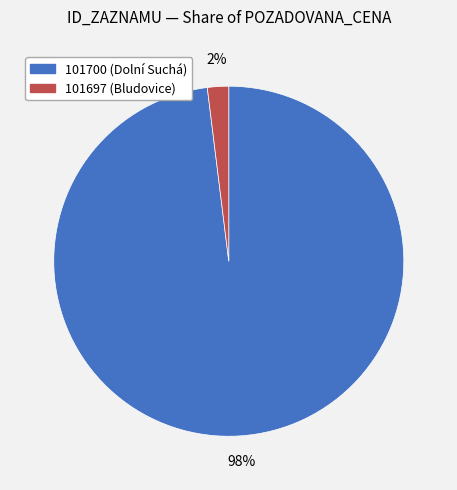

To the nearest percent, what is the combined percentage of 101700 and 101697?

100%